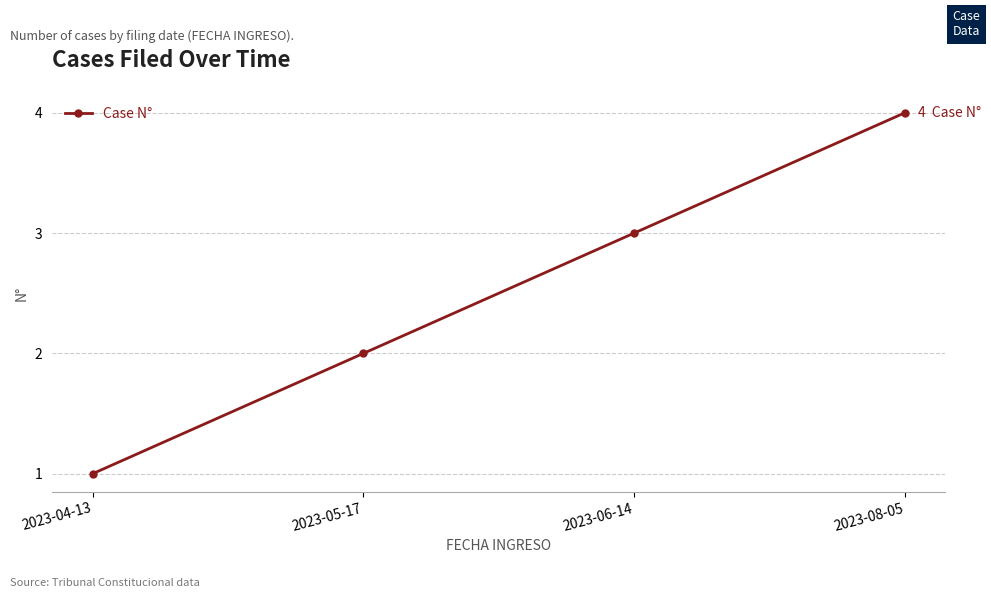

Rank the categories by value from highest to lowest.

2023-08-05, 2023-06-14, 2023-05-17, 2023-04-13